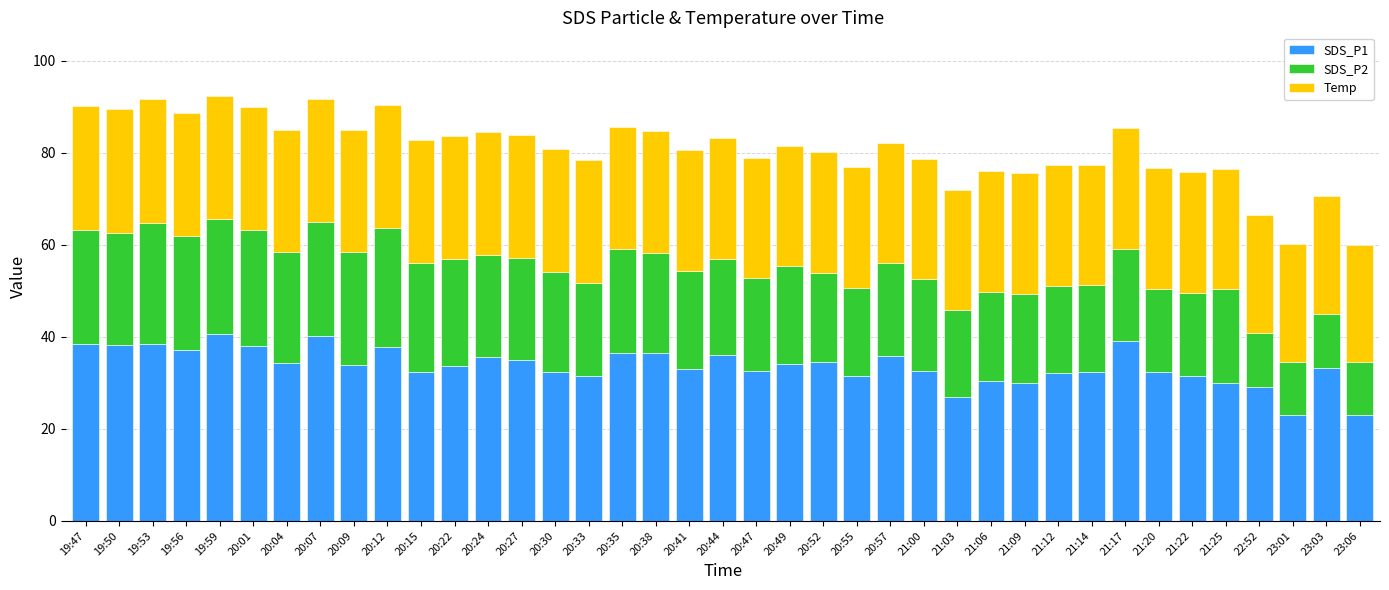

The value of SDS_P1 at 21:12 is 32.1. True or false?

True